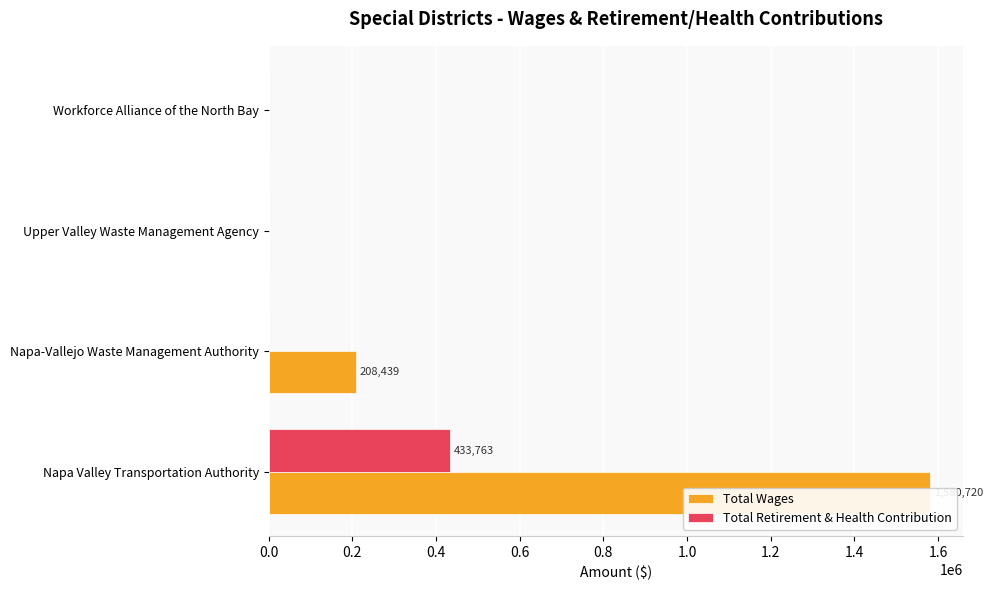

List the series in order of their overall mean, highest first.

Total Wages, Total Retirement & Health Contribution